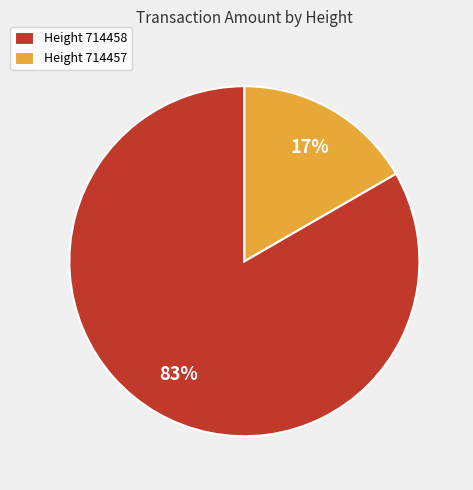

To the nearest percent, what is the combined percentage of Height 714457 and Height 714458?

100%